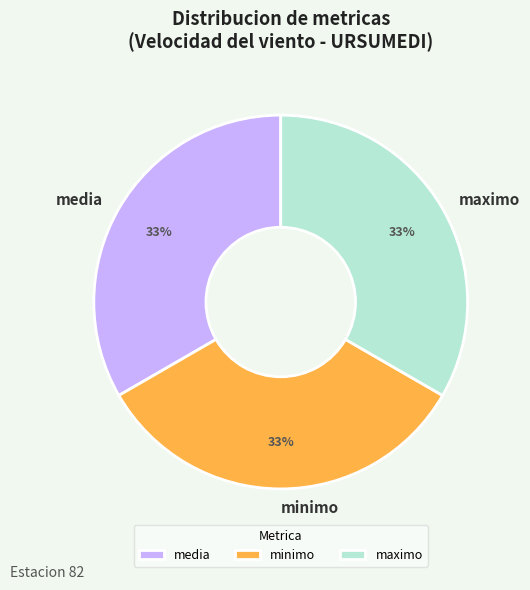

To the nearest percent, what percentage of the pie is maximo?

33%